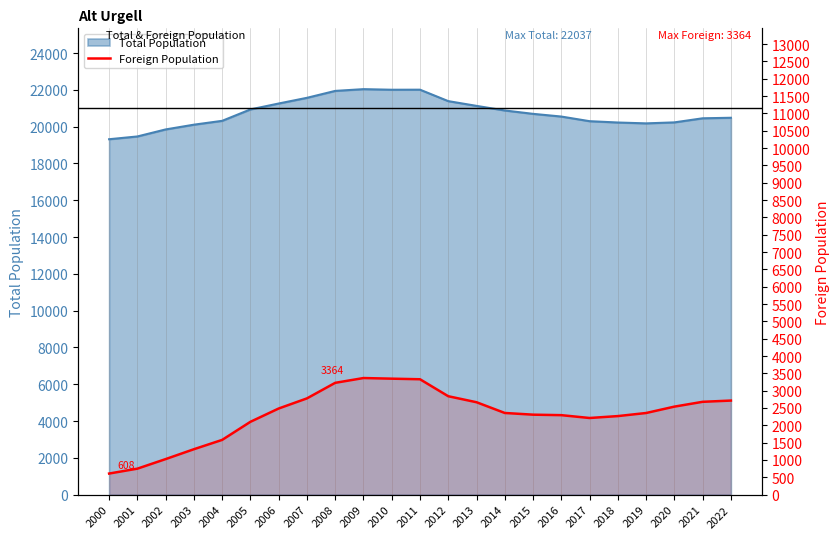

Does the chart display data point markers on the line(s)?

No